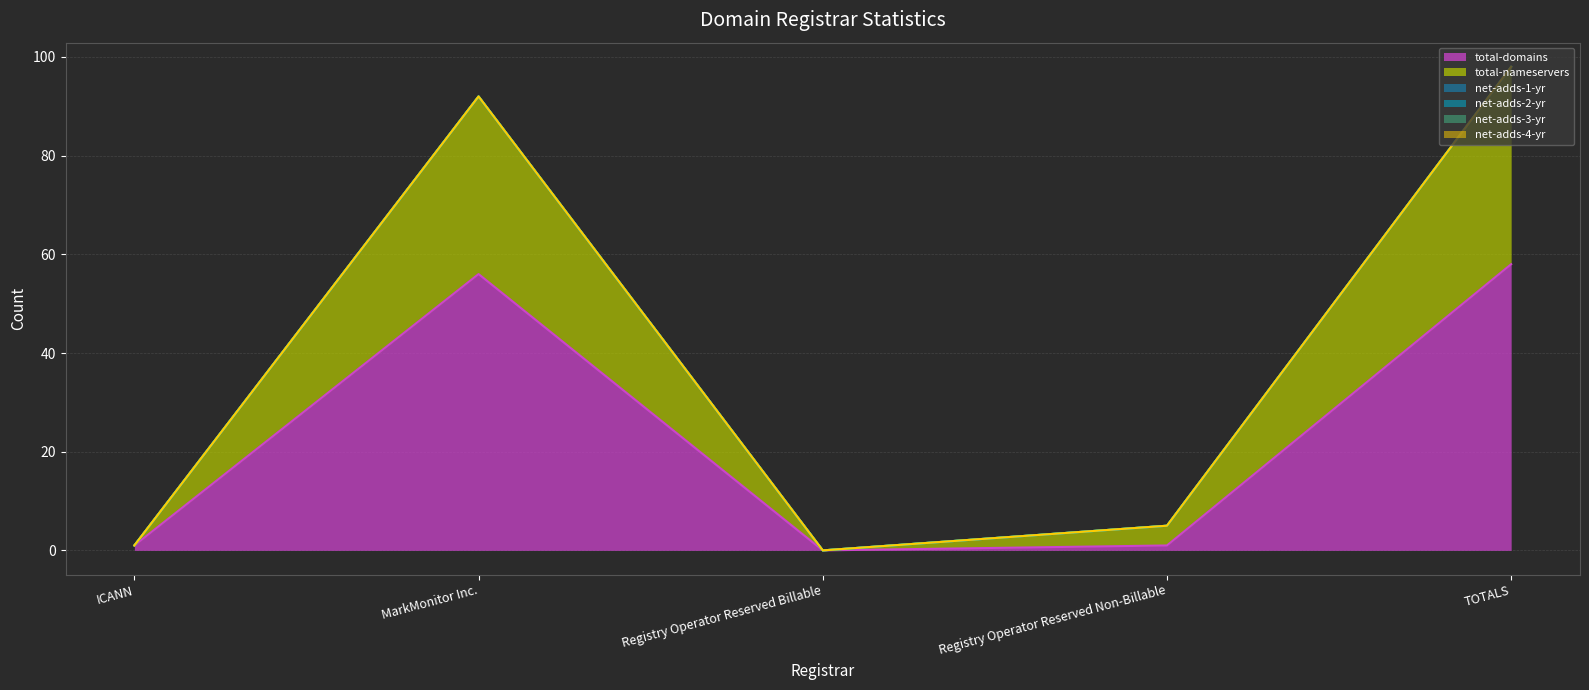

What is the label of the 2nd point from the left?

MarkMonitor Inc.